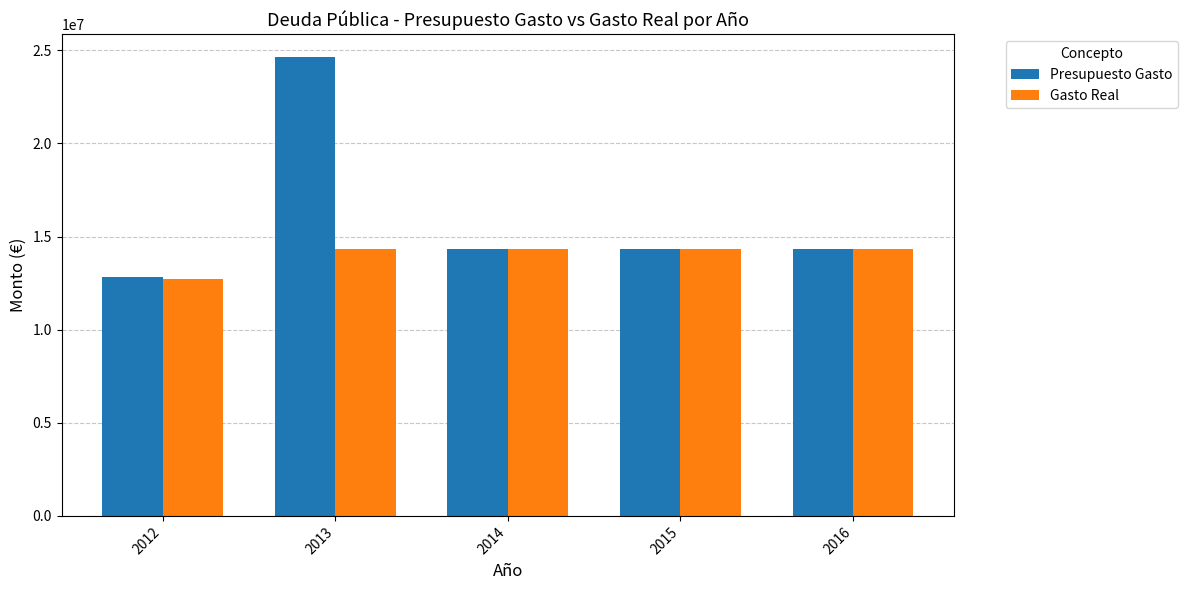

How many categories are shown in the chart?

5